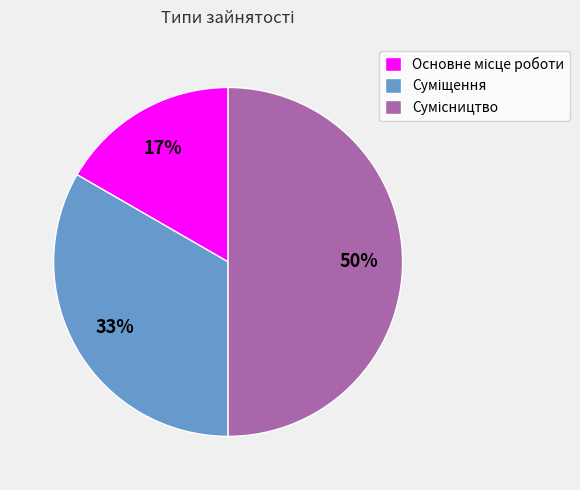

To the nearest percent, what is the average slice percentage?

33%